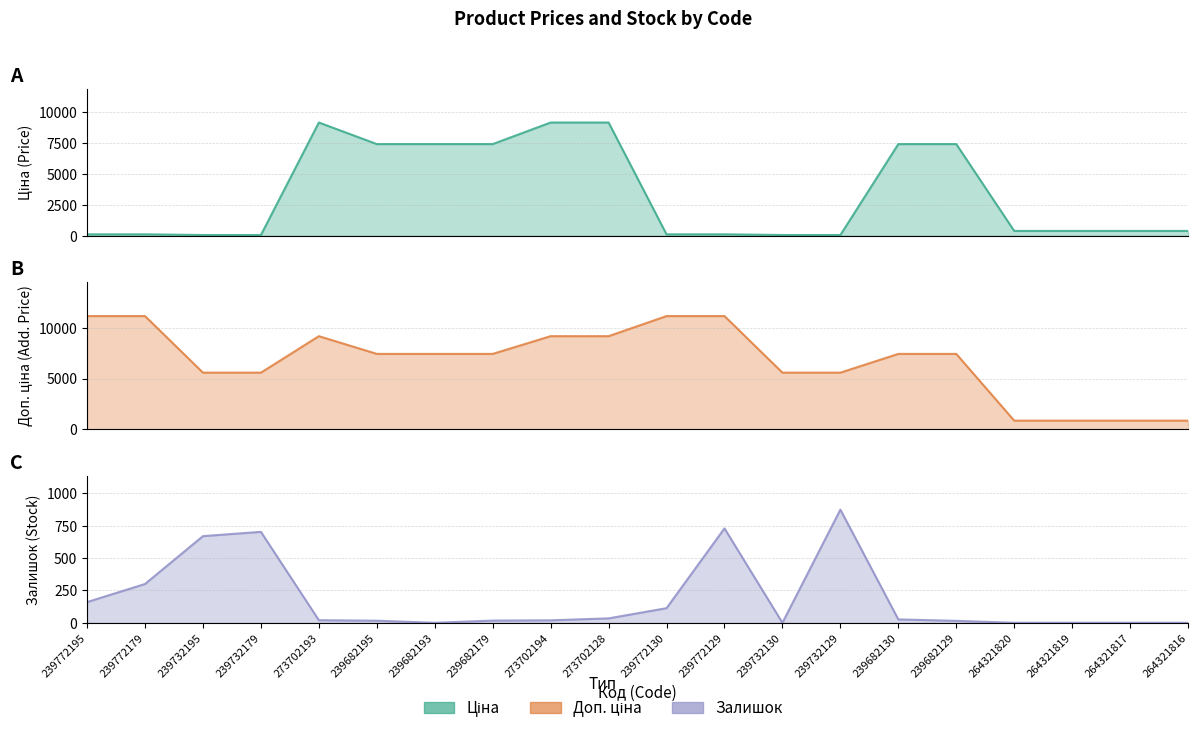

Which series has the largest total across all categories?

Доп. ціна